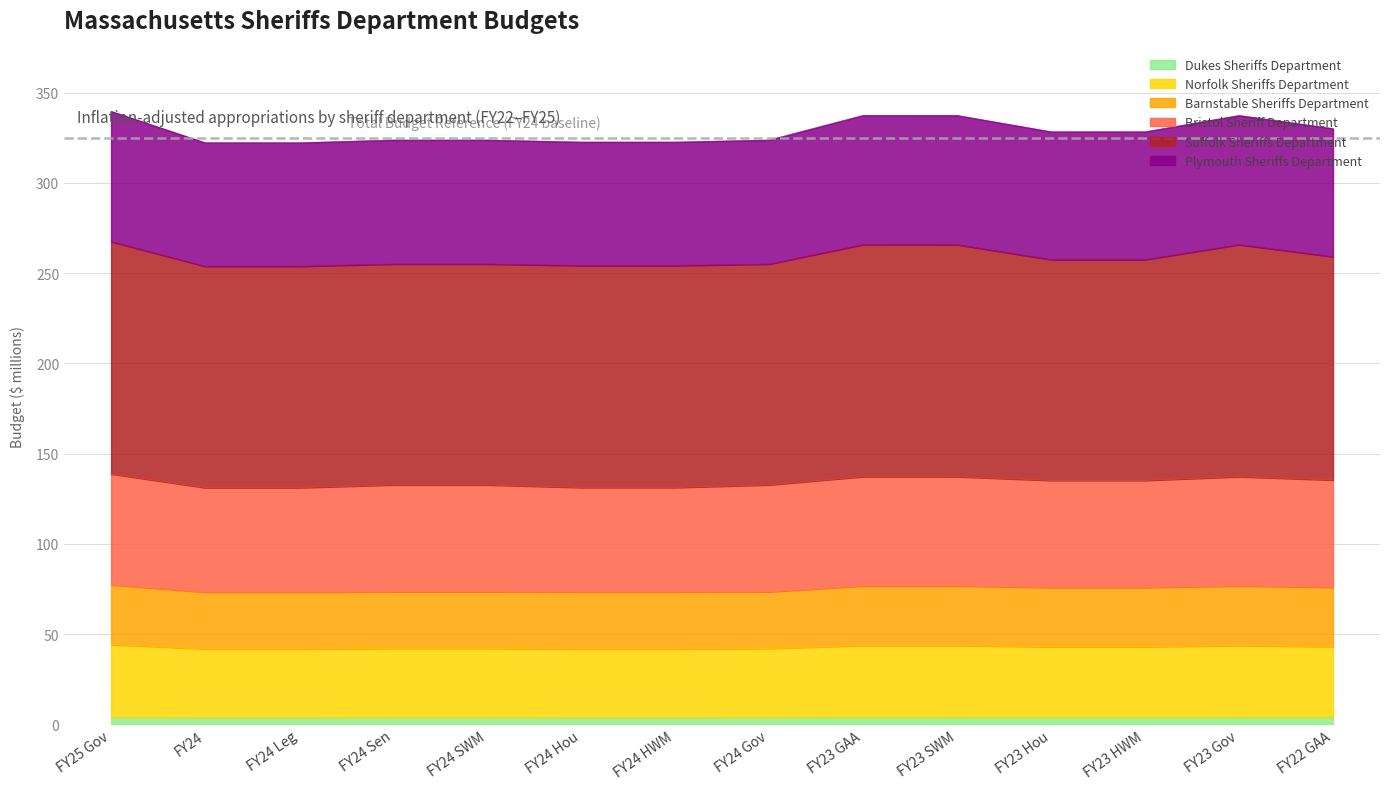

At which category does Dukes Sheriffs Department reach its first local peak?

FY23 GAA